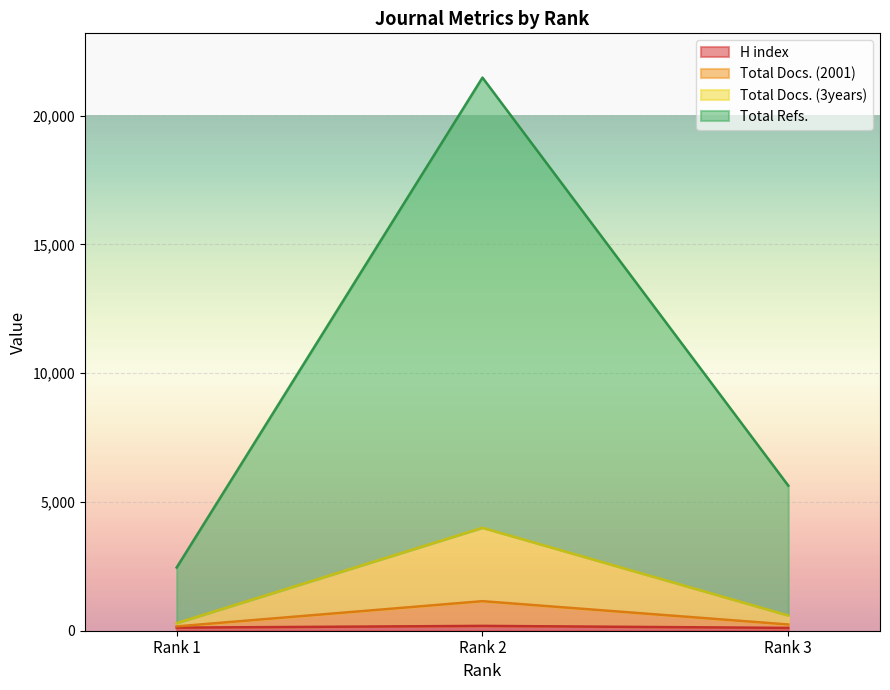

What is the difference between the maximum and minimum values in the Total Refs. series?

19021